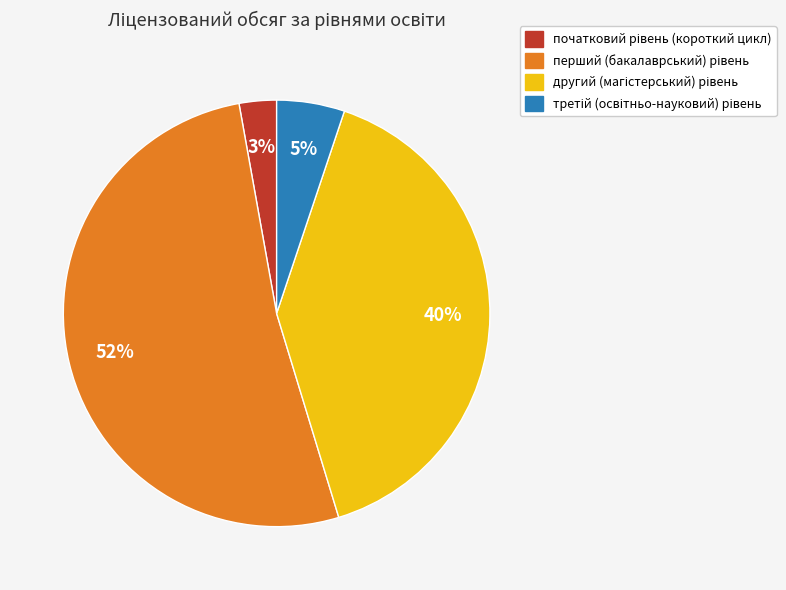

To the nearest percent, what is the difference between the largest and smallest slice percentages?

49%